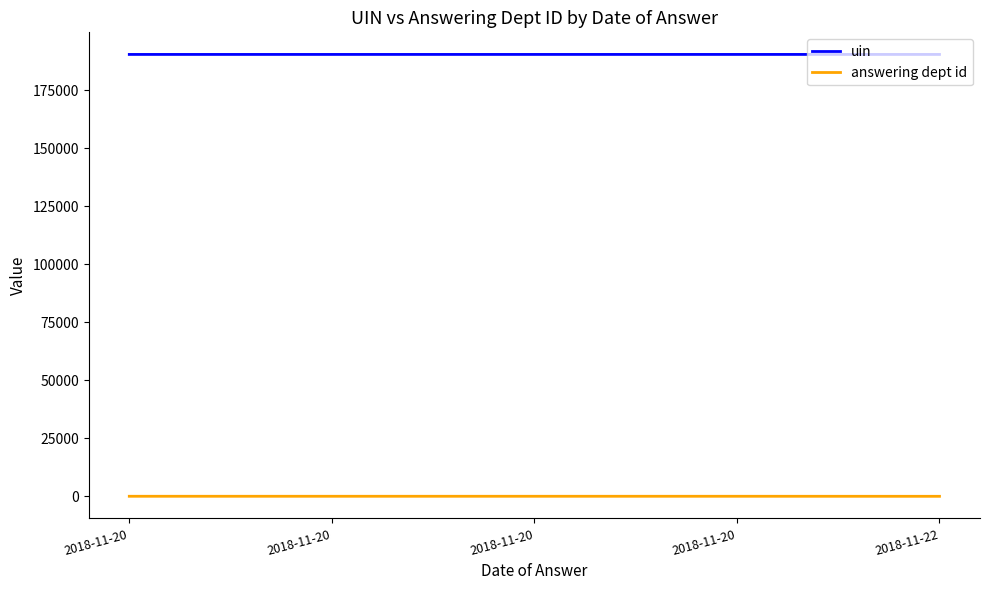

Read the uin value at 2018-11-20.

190369